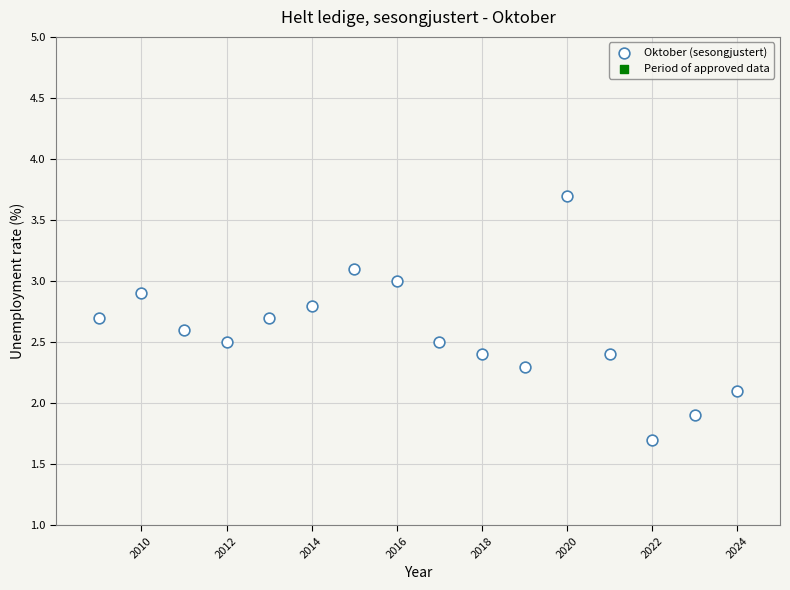

What is the range of X values (max minus min)?

15.0